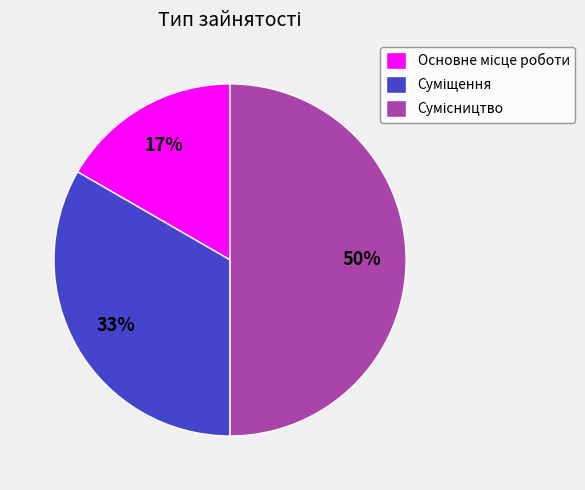

To the nearest percent, what is the average slice percentage?

33%